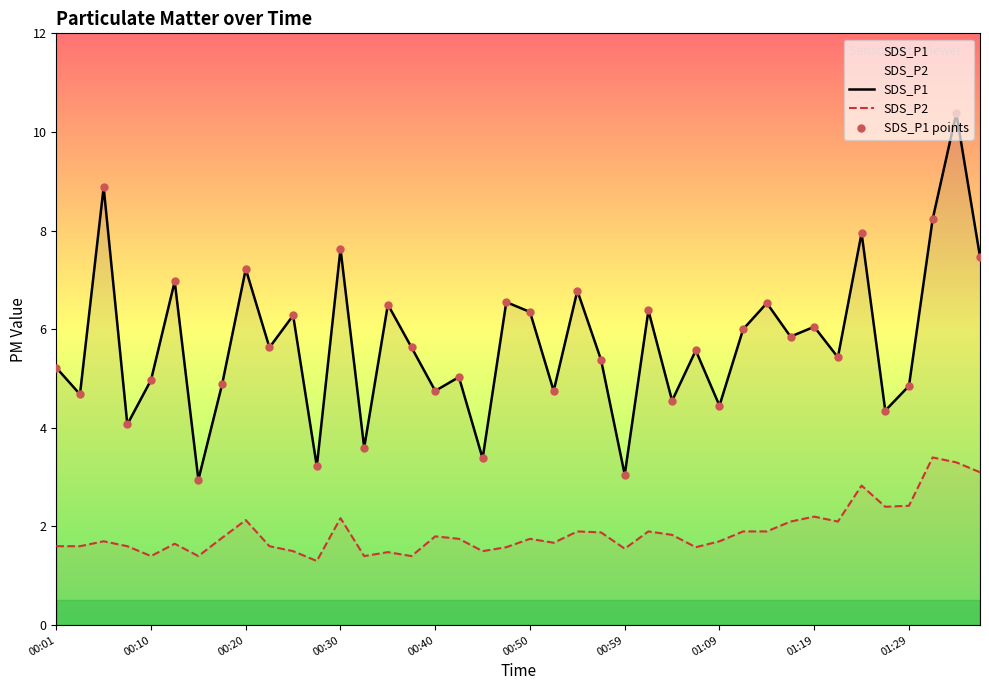

Which series contains the lowest Y value?

SDS_P2